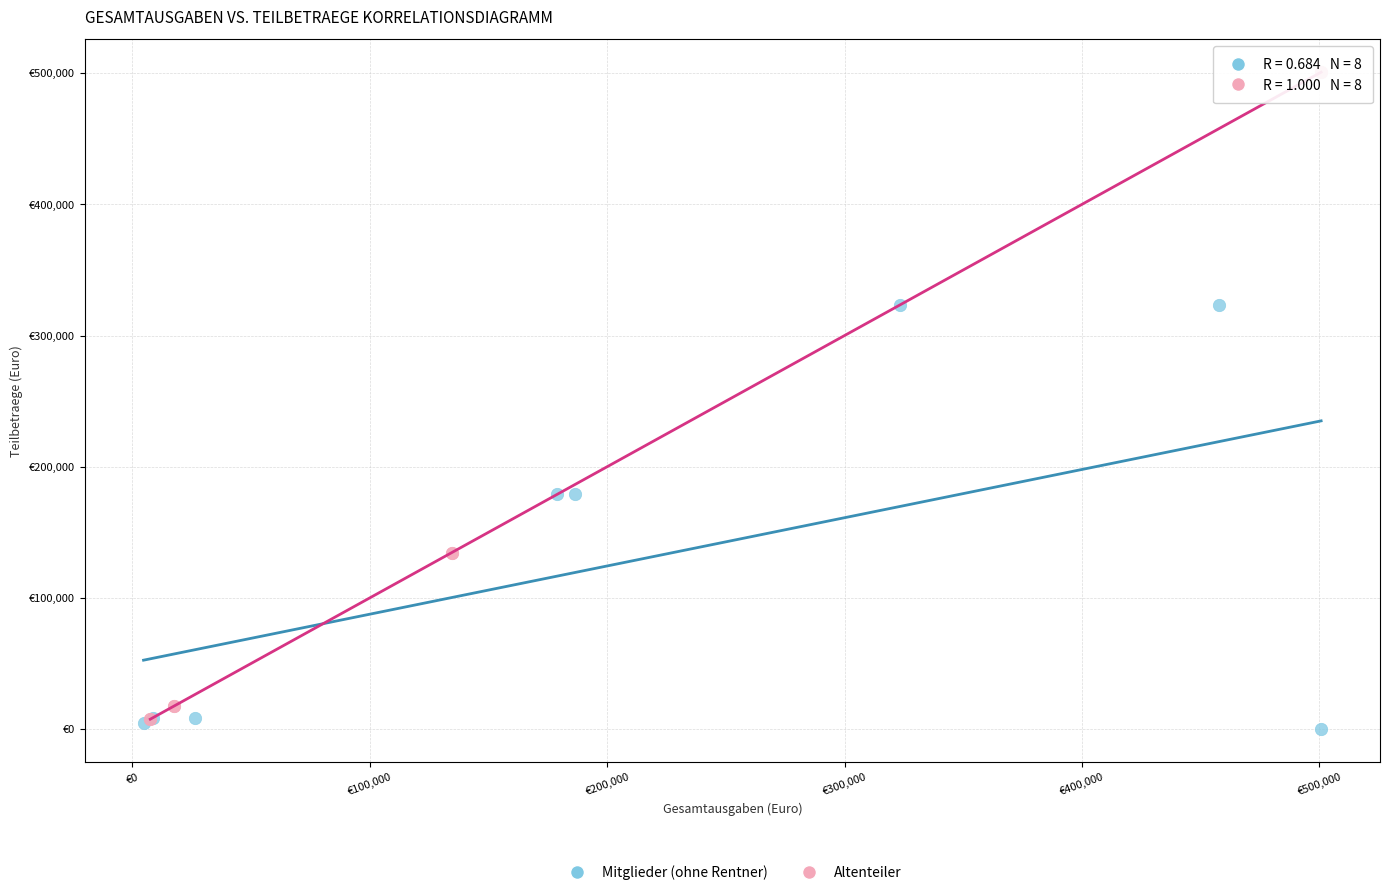

What are all the series names shown in the legend?

Mitglieder (ohne Rentner), Altenteiler